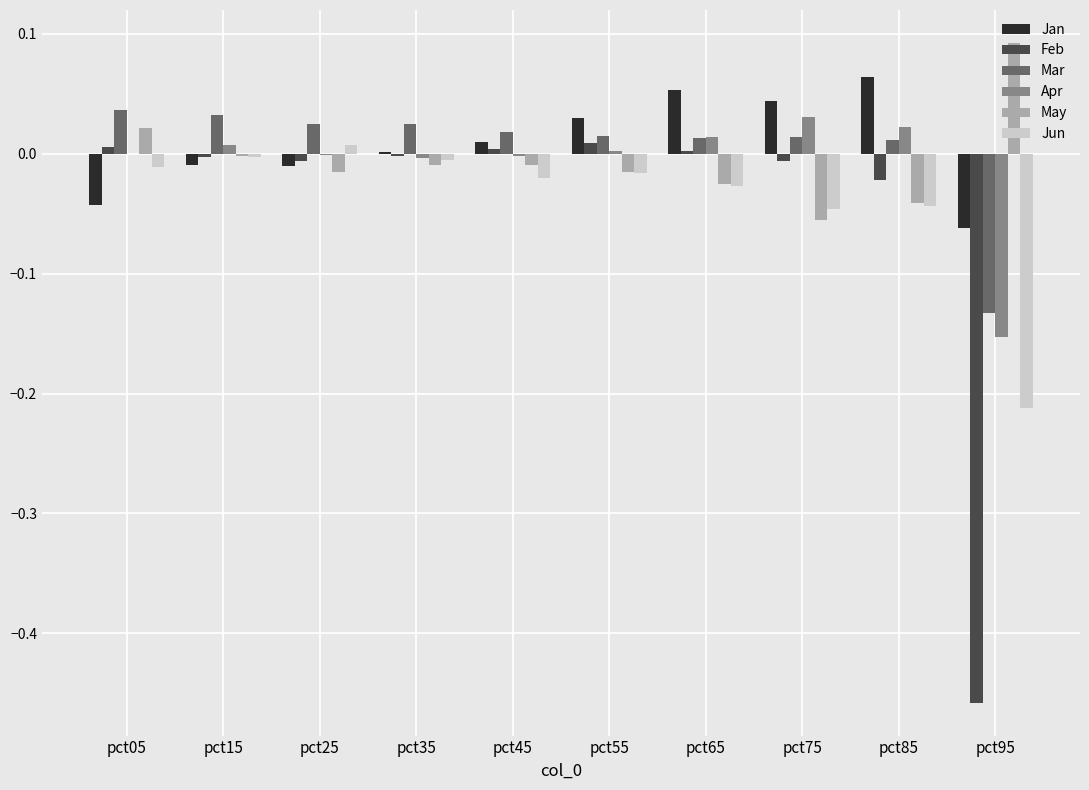

True or false: Mar has a value of 0.0 at pct25.

True